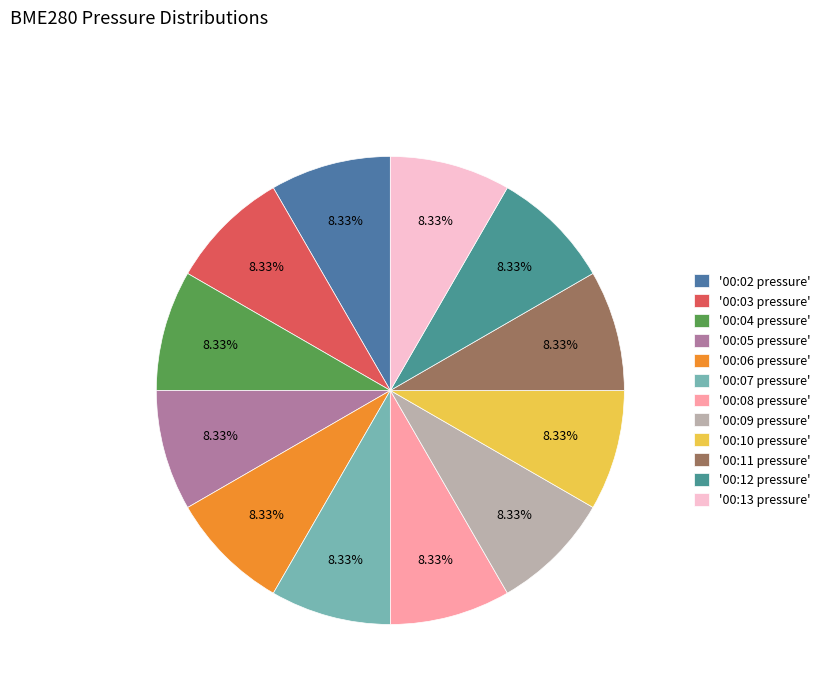

How many segments does this pie chart have?

12